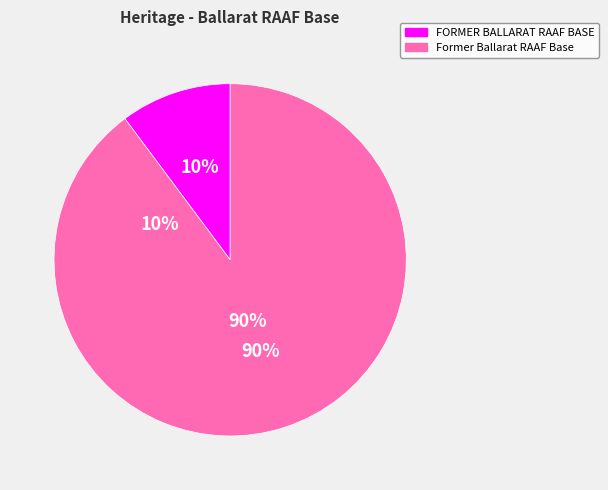

What percentage is the FORMER BALLARAT RAAF BASE slice, to the nearest percent?

10%